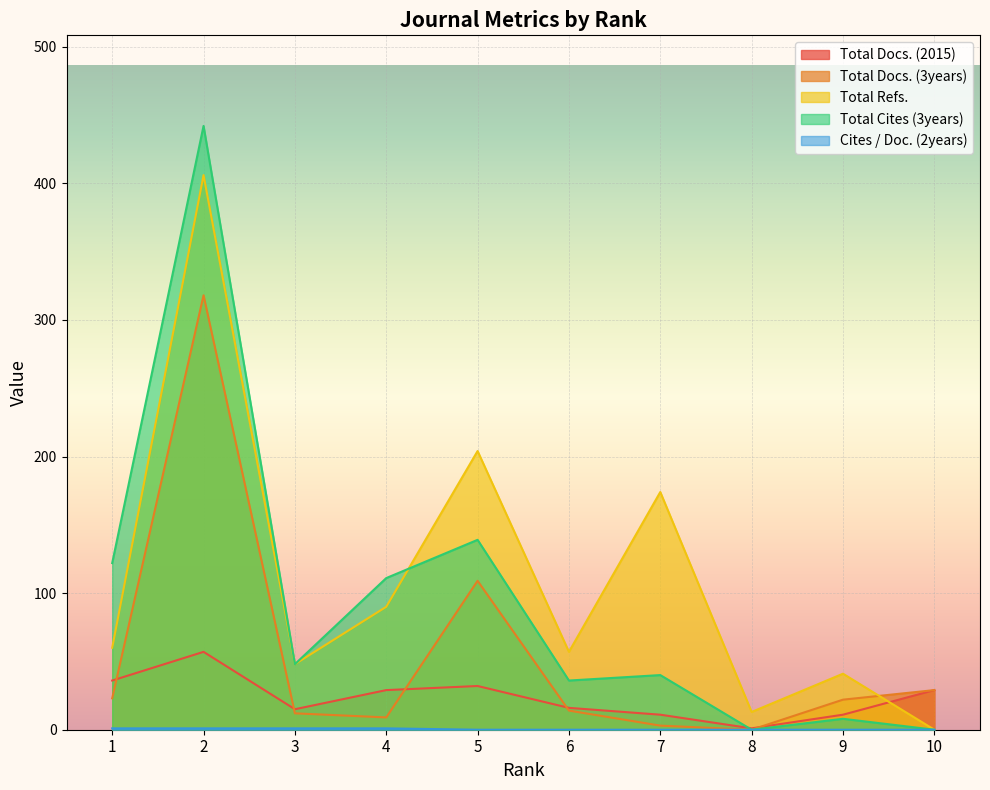

How many lines are shown in the chart?

5